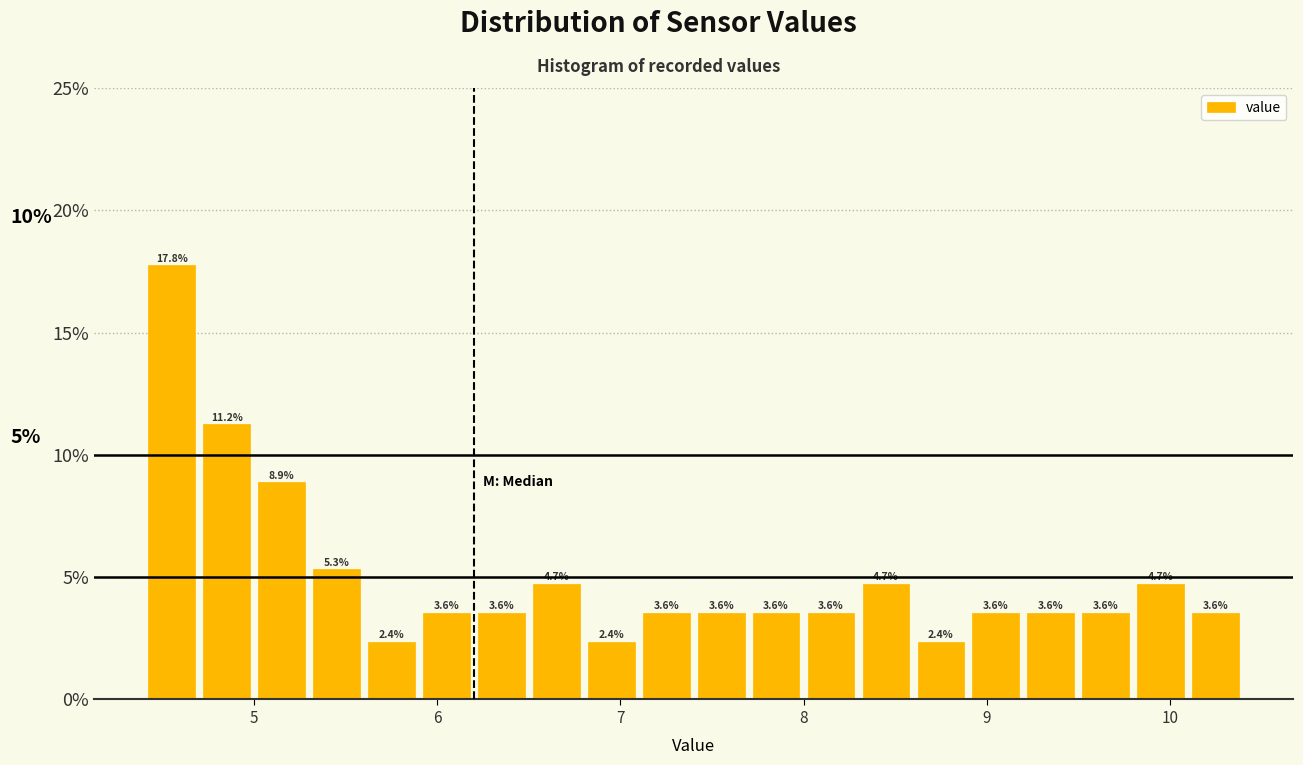

Read against the x-axis, roughly where is the centre of the tallest bar?

4.6